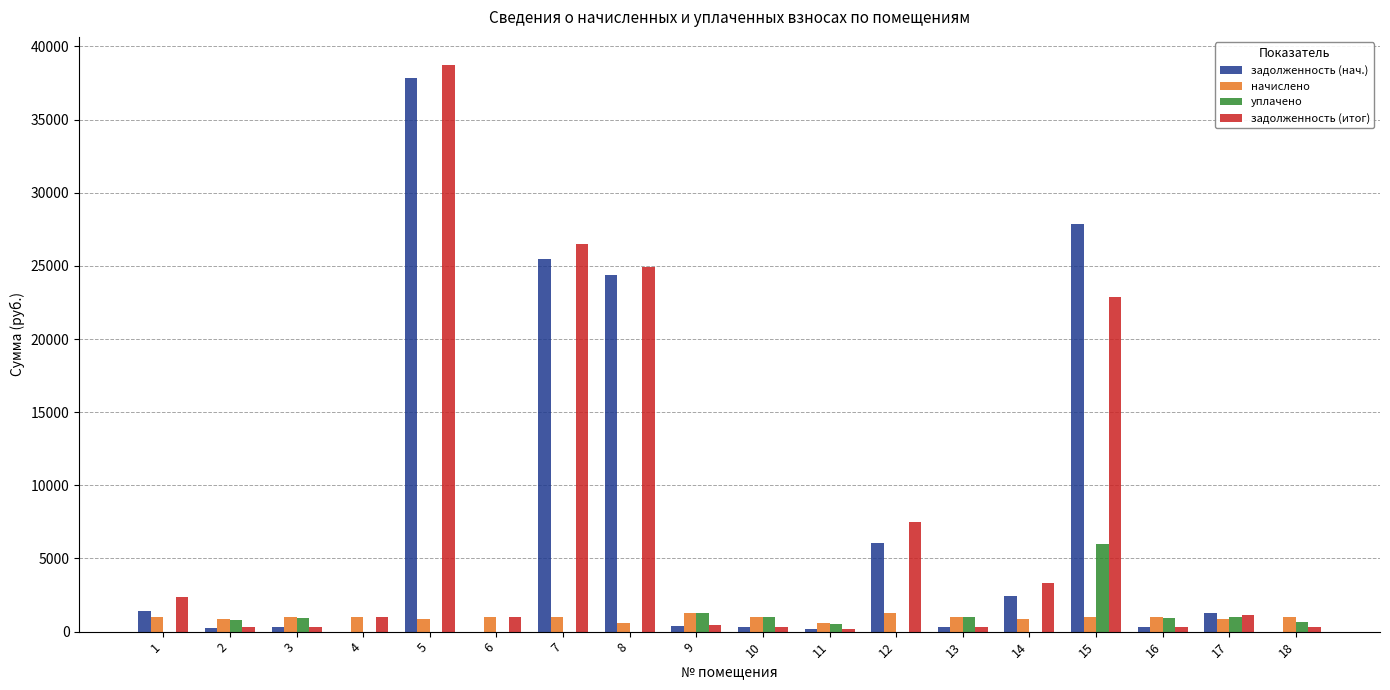

What is the maximum value shown in the chart?

38712.4